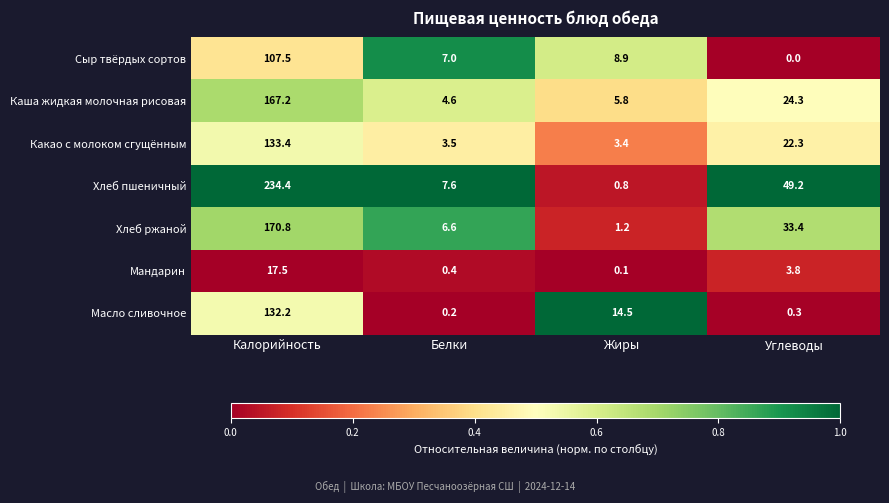

The value of Мандарин at Белки is 0.4. True or false?

True